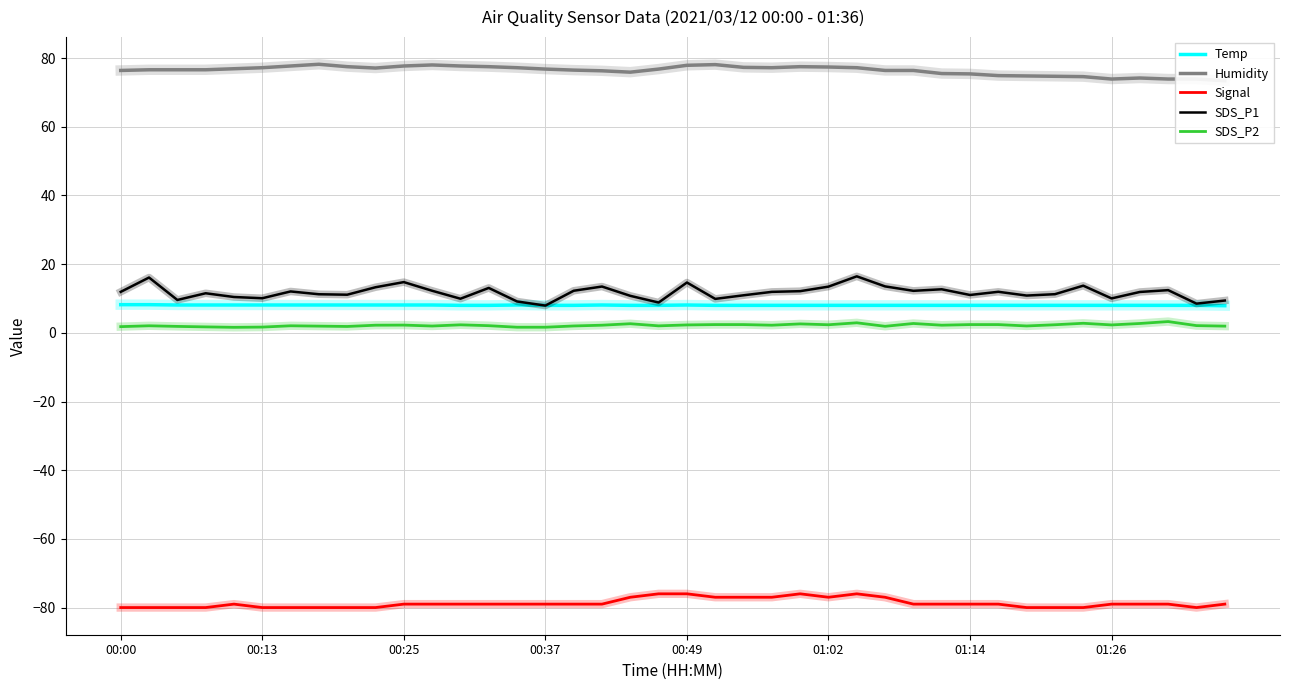

True or false: Signal and Temp intersect in this chart.

False